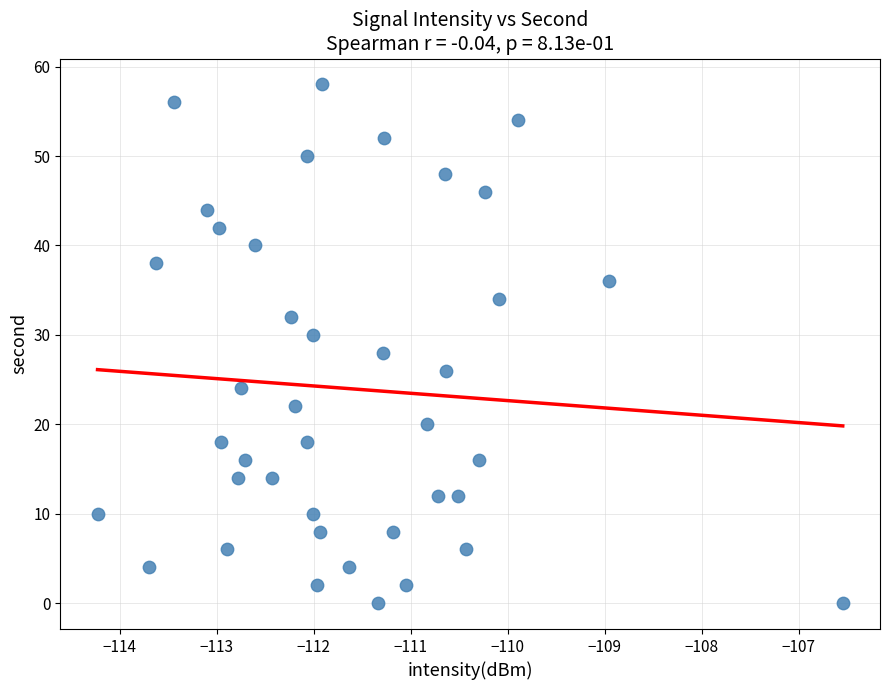

What is the range of Y values (max minus min)?

58